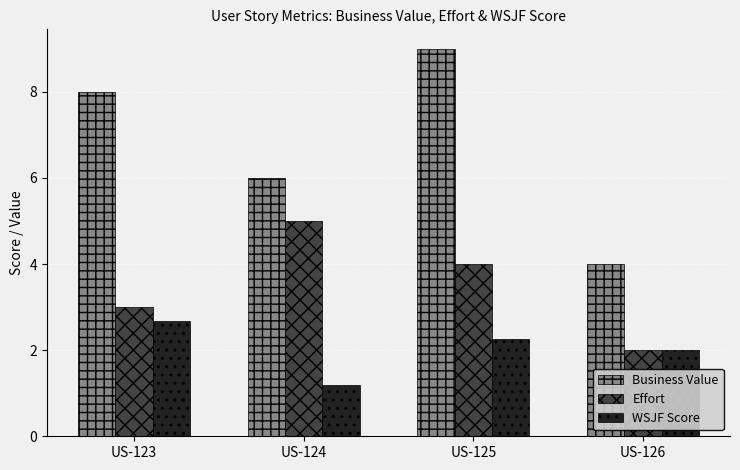

Where is WSJF Score nearest to the value 1?

US-124